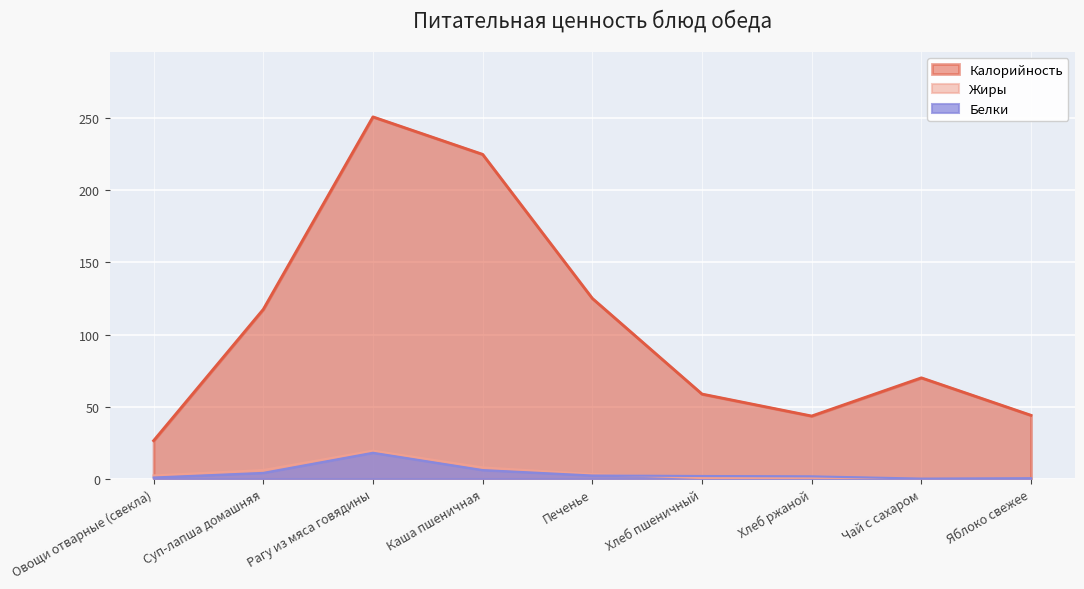

Reading left to right, transcribe all the data shown in this chart.

Калорийность: Овощи отварные (свекла)=26.4	Суп-лапша домашняя=117.5	Рагу из мяса говядины=251.0	Каша пшеничная=225.0	Печенье=125.1	Хлеб пшеничный=58.8	Хлеб ржаной=43.5	Чай с сахаром=70.0	Яблоко свежее=44.0
Белки: Овощи отварные (свекла)=0.8	Суп-лапша домашняя=4.0	Рагу из мяса говядины=18.0	Каша пшеничная=6.0	Печенье=2.2	Хлеб пшеничный=1.9	Хлеб ржаной=1.6	Чай с сахаром=0.1	Яблоко свежее=0.4
Жиры: Овощи отварные (свекла)=2.3	Суп-лапша домашняя=6.0	Рагу из мяса говядины=19.5	Каша пшеничная=7.8	Печенье=3.2	Хлеб пшеничный=0.5	Хлеб ржаной=0.6	Чай с сахаром=0.0	Яблоко свежее=0.4